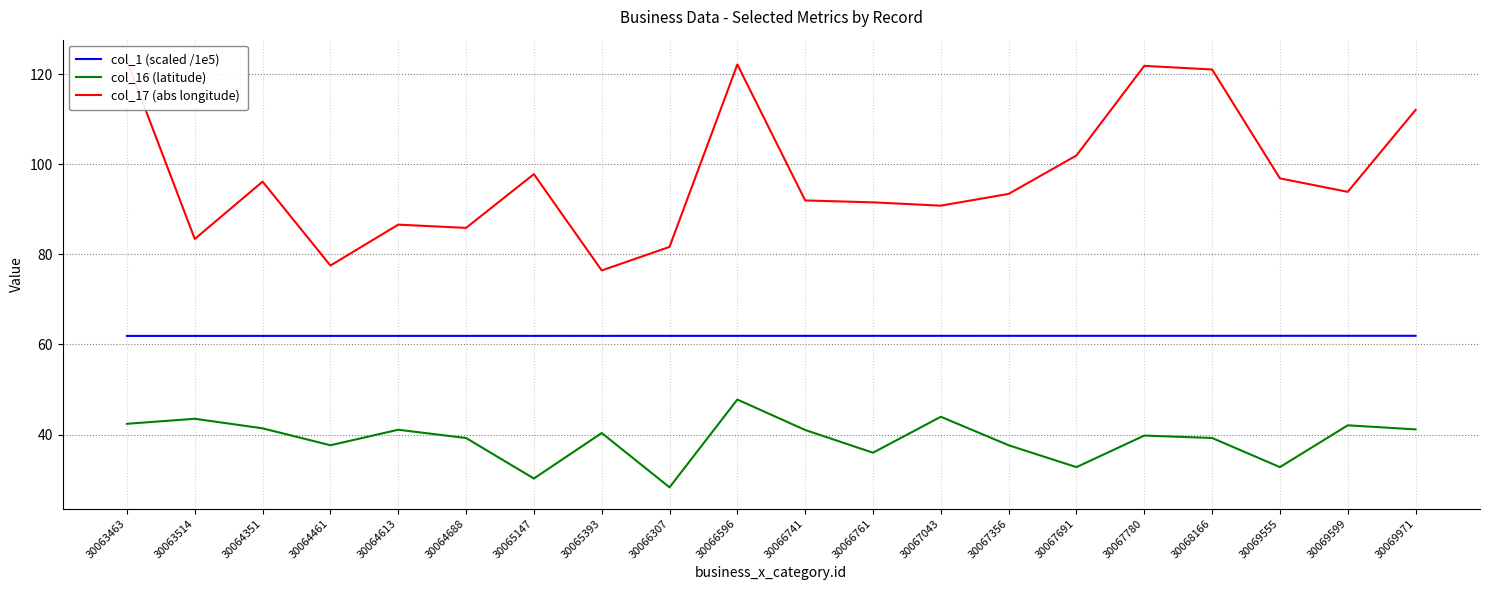

What is the difference between the highest and lowest values at 30066761?

55.6